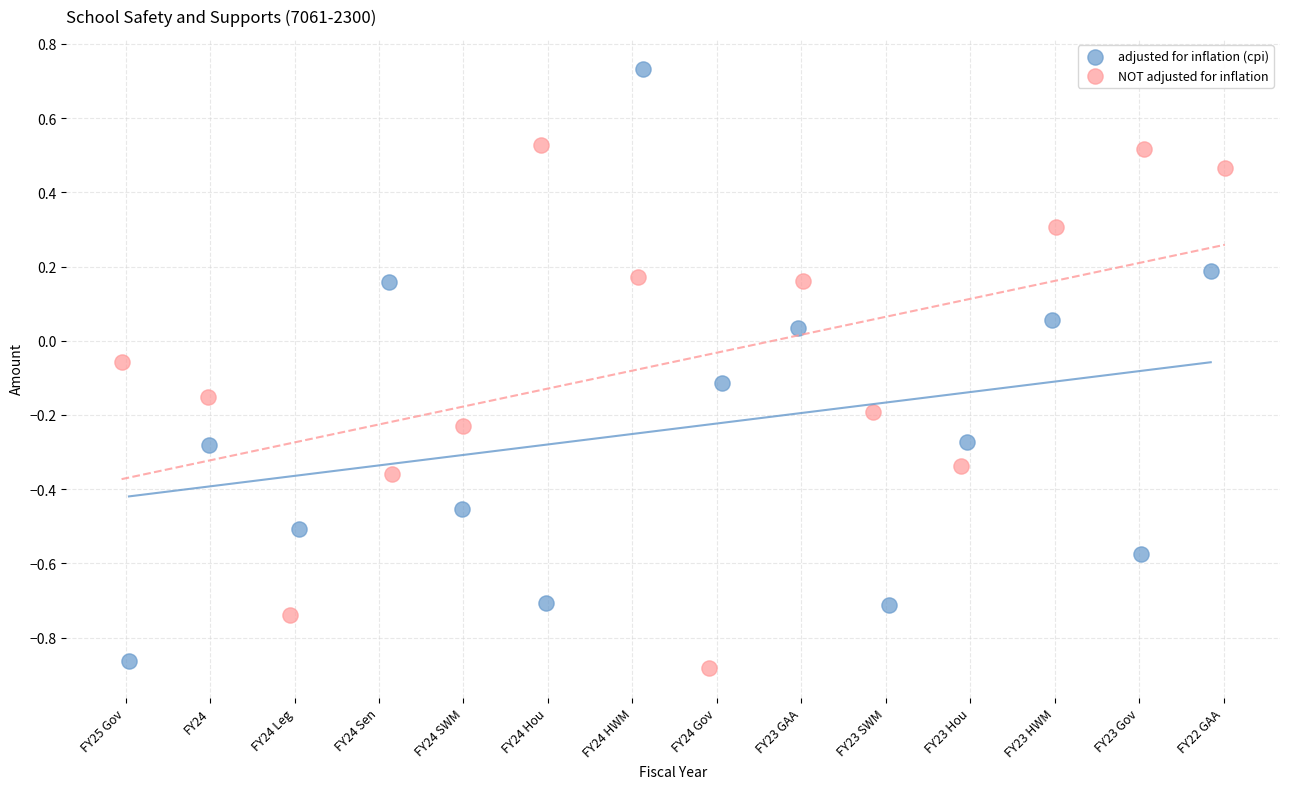

Which series has the widest spread of Y values?

adjusted for inflation (cpi)